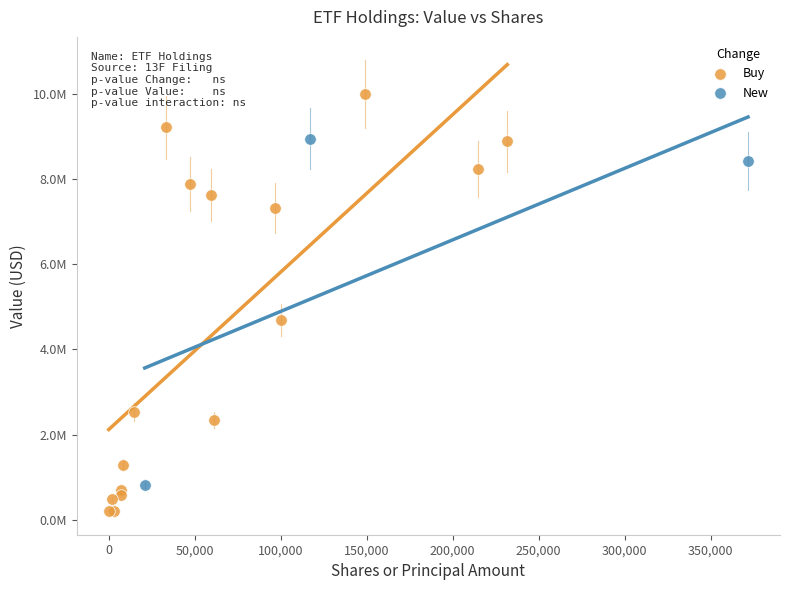

Which series has the largest Y range (max minus min)?

Buy